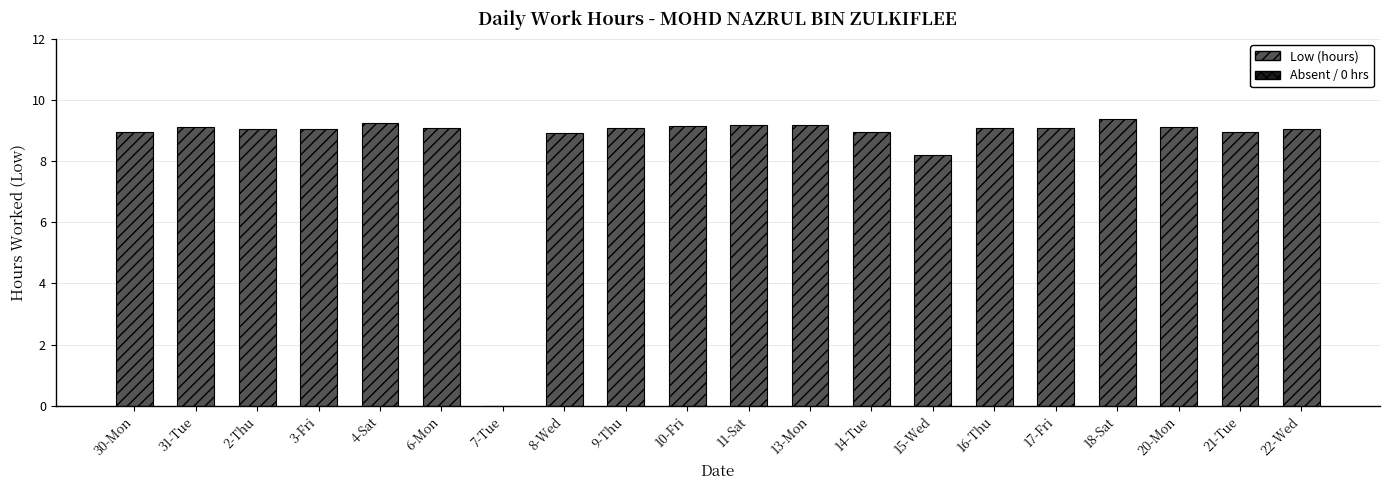

Read the value at 14-Tue.

8.9